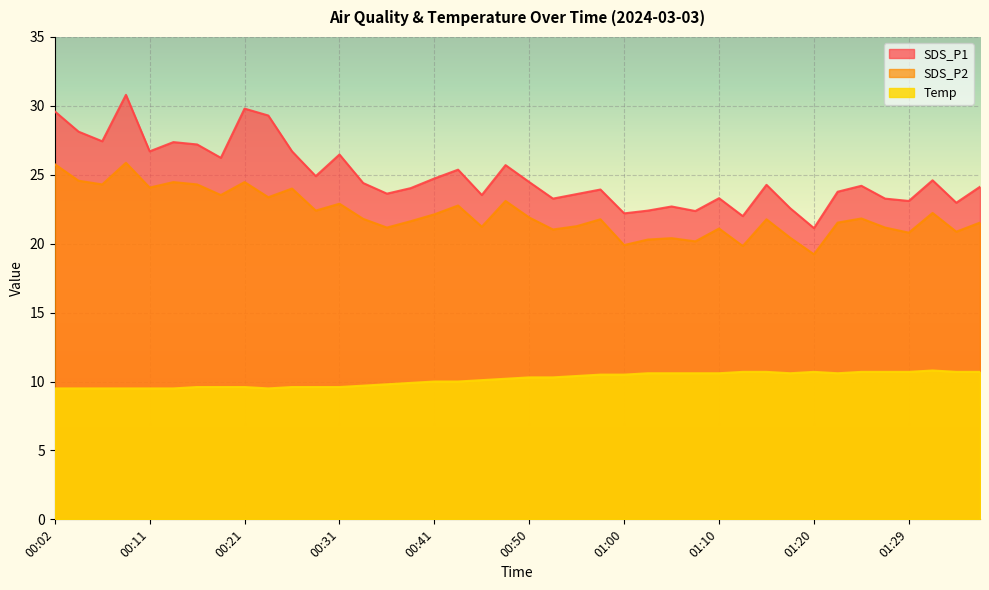

How many interior local valleys does the SDS_P1 series have?

13